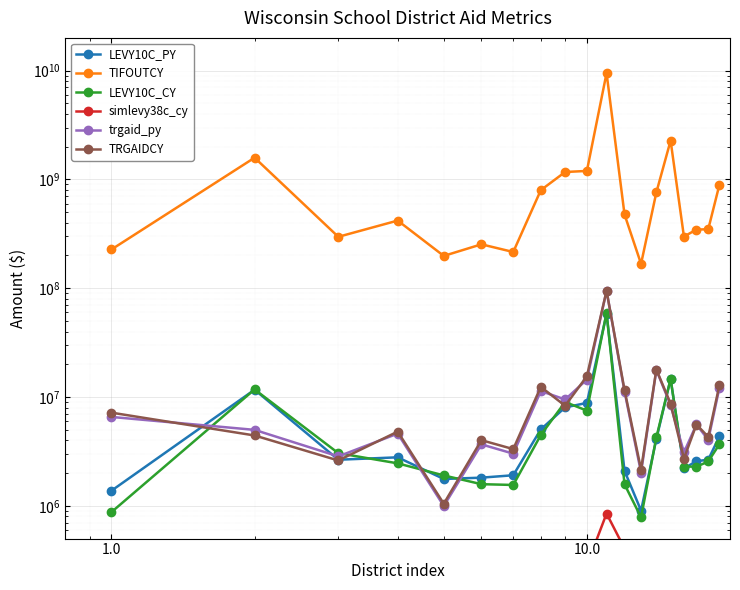

How many times do trgaid_py and LEVY10C_PY cross each other?

6